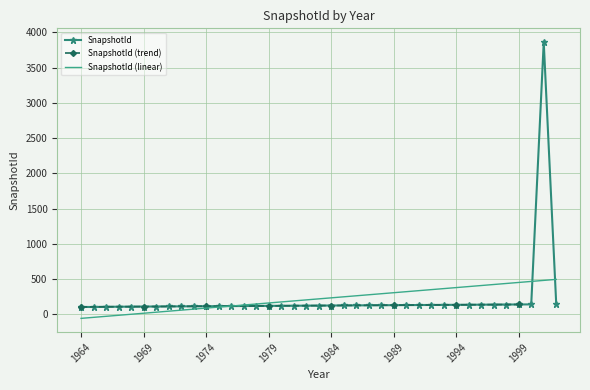

How many data points are less than 123?

19